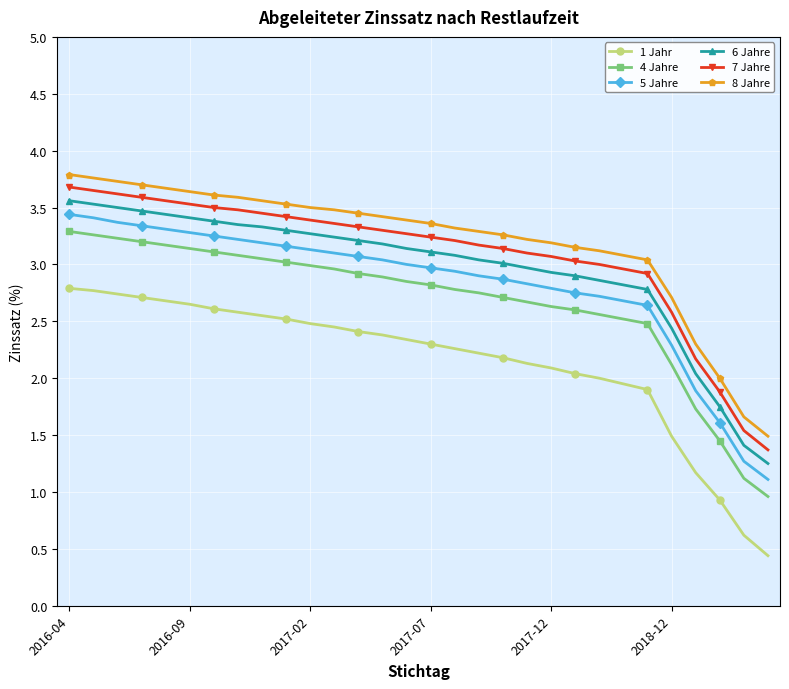

What is the sum of all 4 Jahre values?

80.1